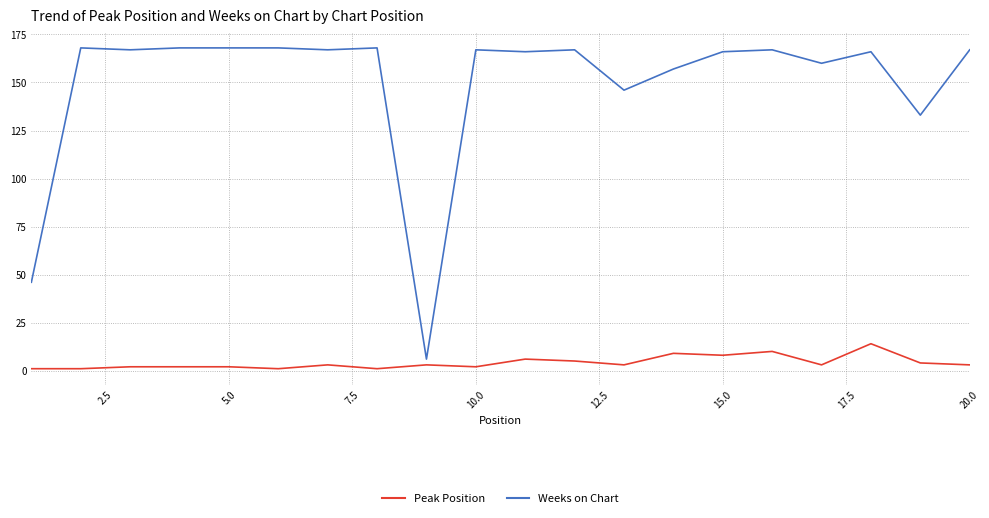

How many distinct data groups are displayed?

2